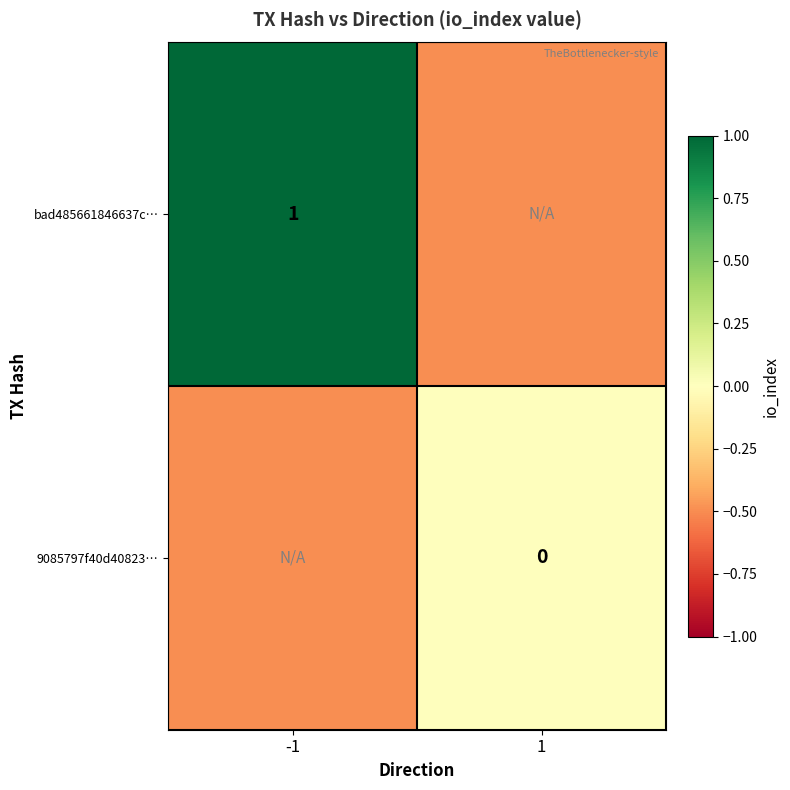

What is the maximum value shown in the chart?

1.0